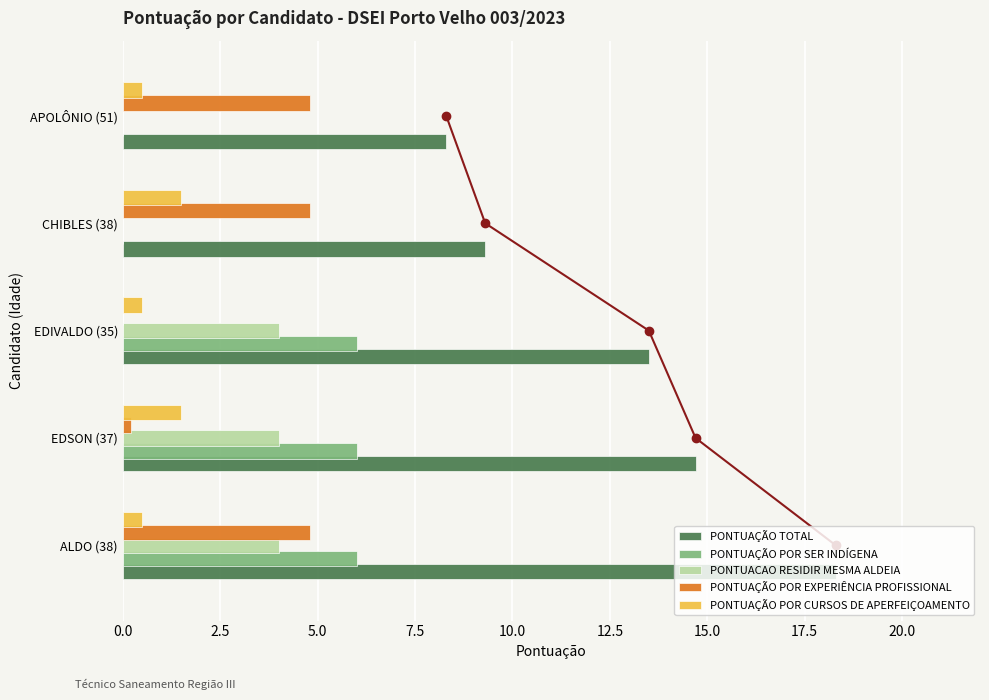

How many values in the PONTUAÇÃO POR EXPERIÊNCIA PROFISSIONAL series exceed 4?

3